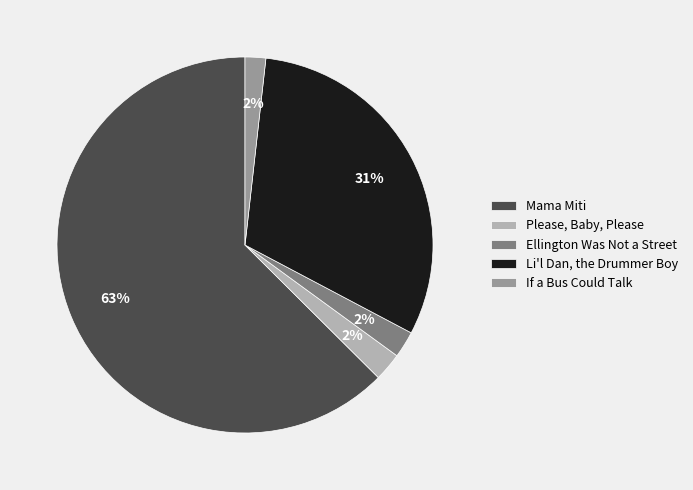

What is the largest slice in the pie chart?

Mama Miti